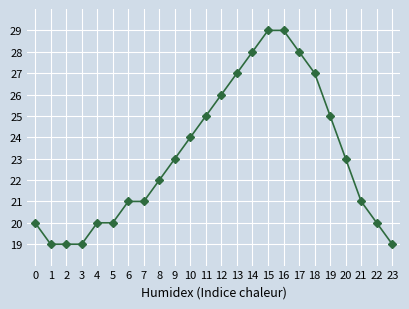

Is it true that the value at 9 is 33?

False